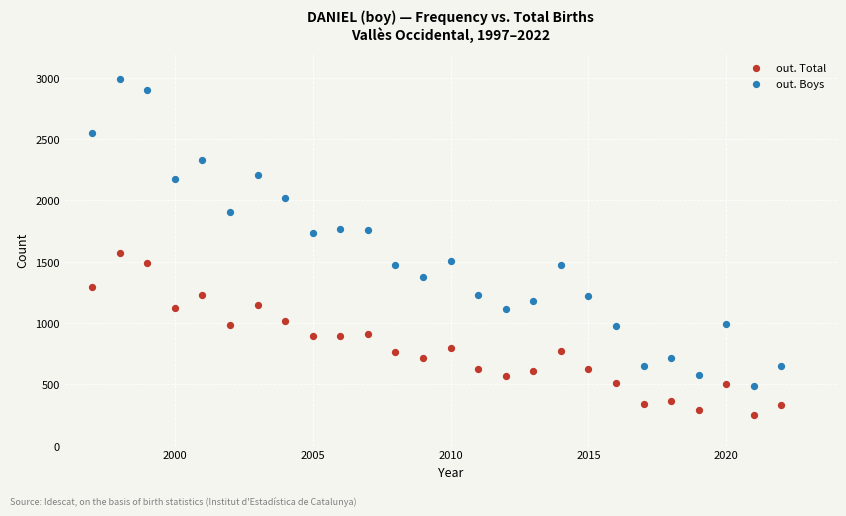

Which series contains the lowest Y value?

out. Total